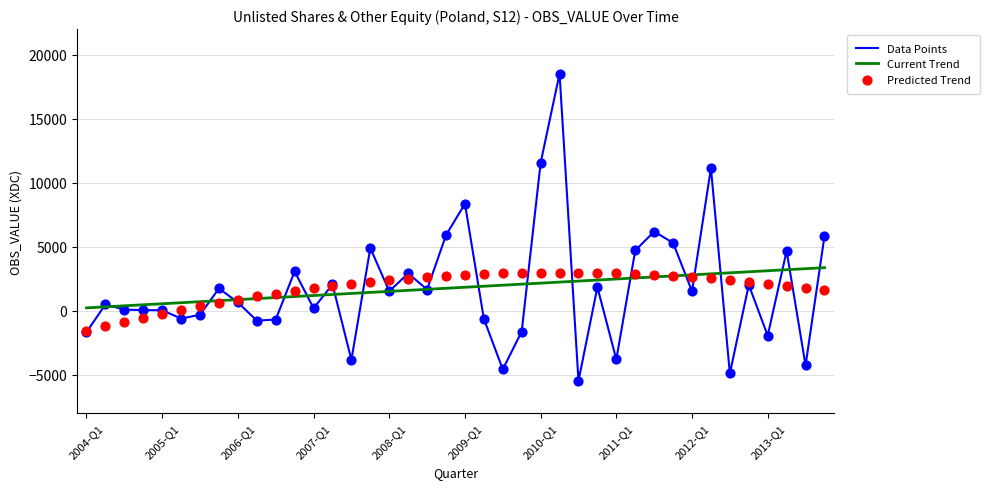

Which series reaches the maximum Y coordinate?

Data Points